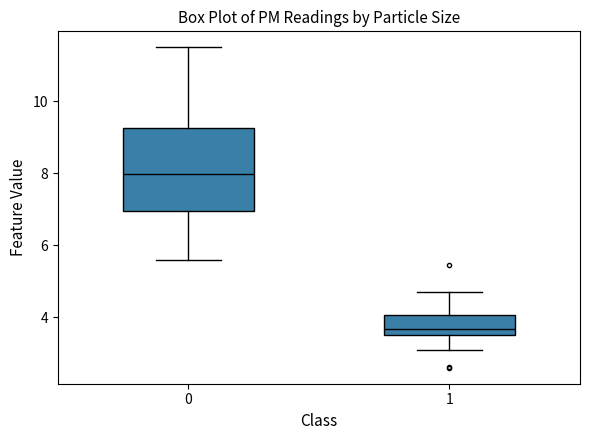

Comparing the boxes themselves (not the whiskers), which one is the tallest?

0